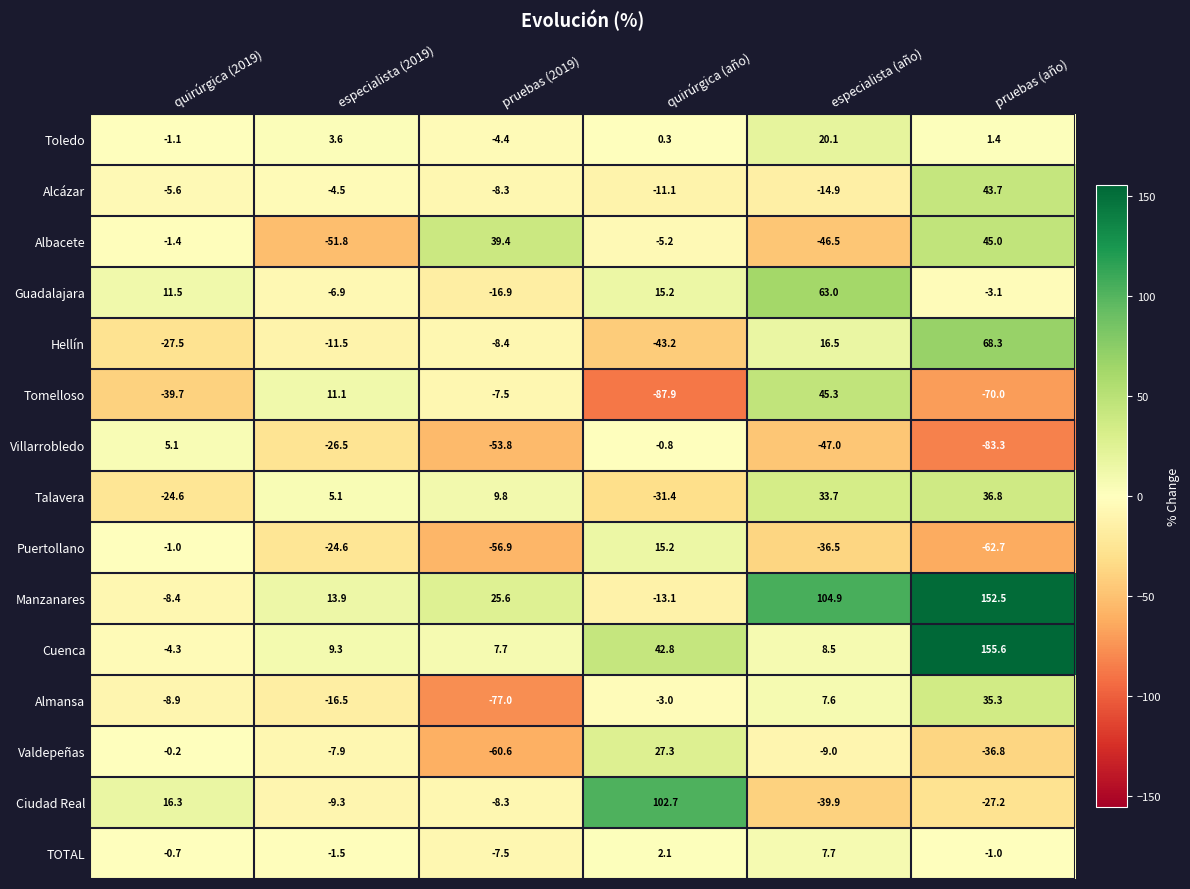

Rank the series at especialista (año) from highest to lowest value.

Manzanares, Guadalajara, Tomelloso, Talavera, Toledo, Hellín, Cuenca, TOTAL, Almansa, Valdepeñas, Alcázar, Puertollano, Ciudad Real, Albacete, Villarrobledo